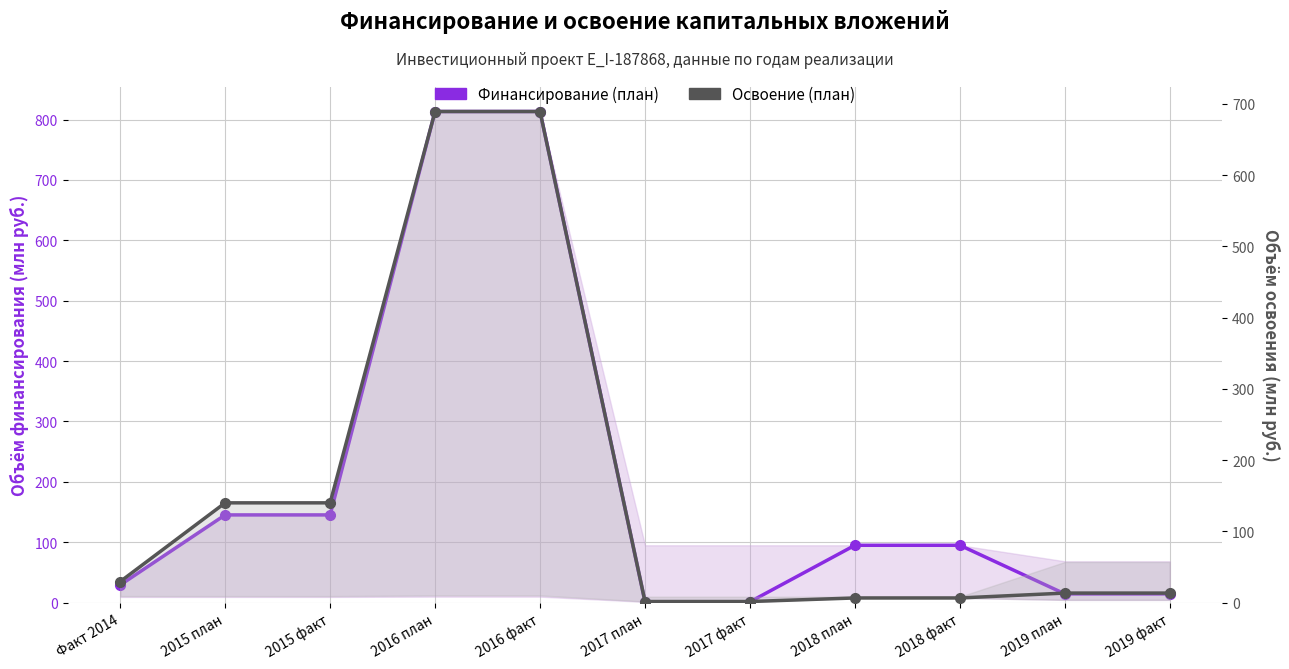

True or false: Финансирование (план) and Освоение (план) intersect in this chart.

True